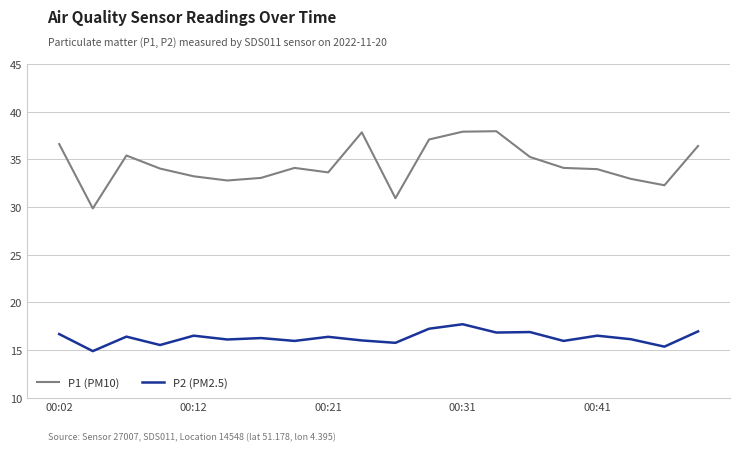

Is this an area chart (filled region under the line)?

No